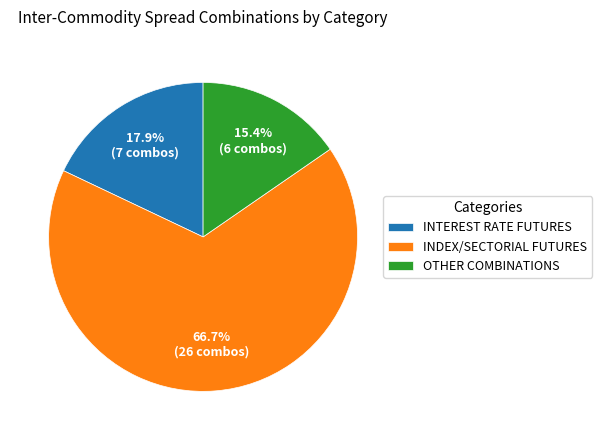

The OTHER COMBINATIONS slice represents 9% of the pie. True or false?

False